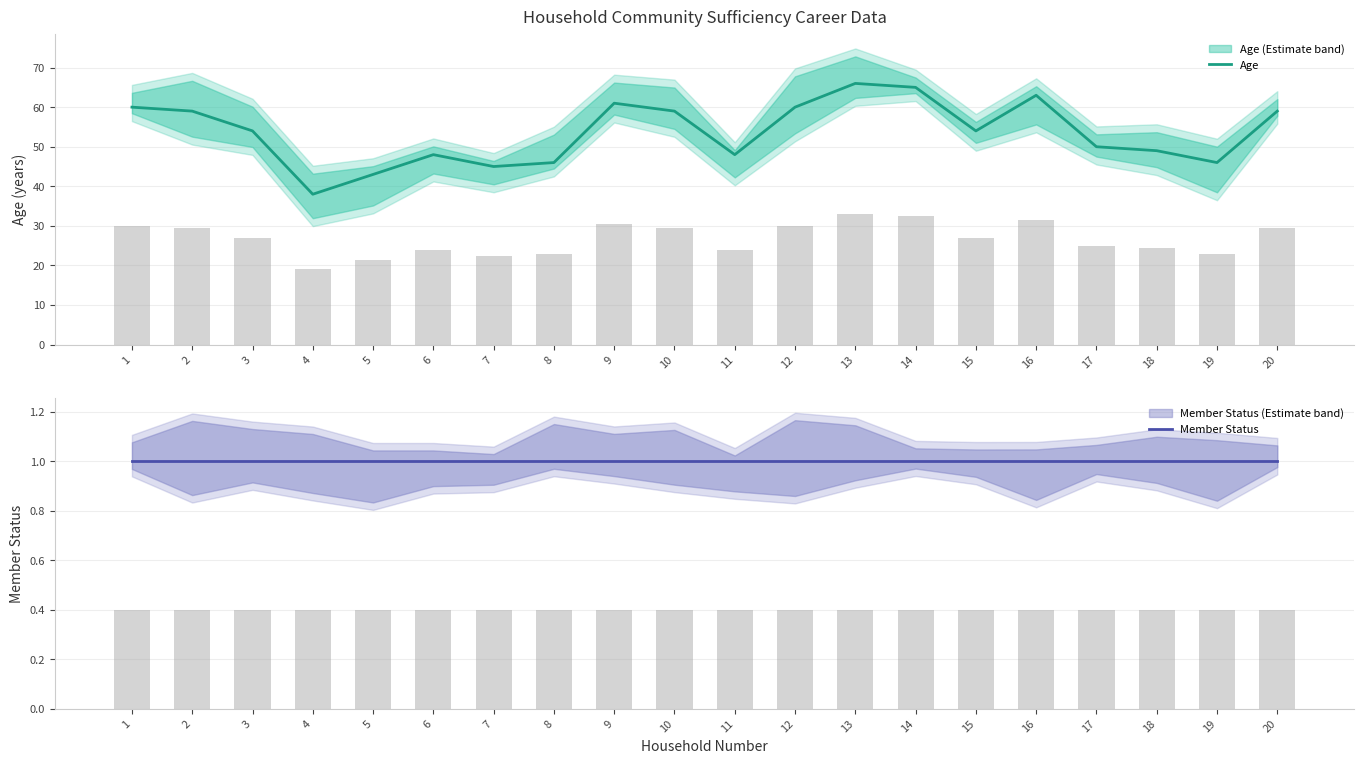

Which series has the widest spread of values?

Age